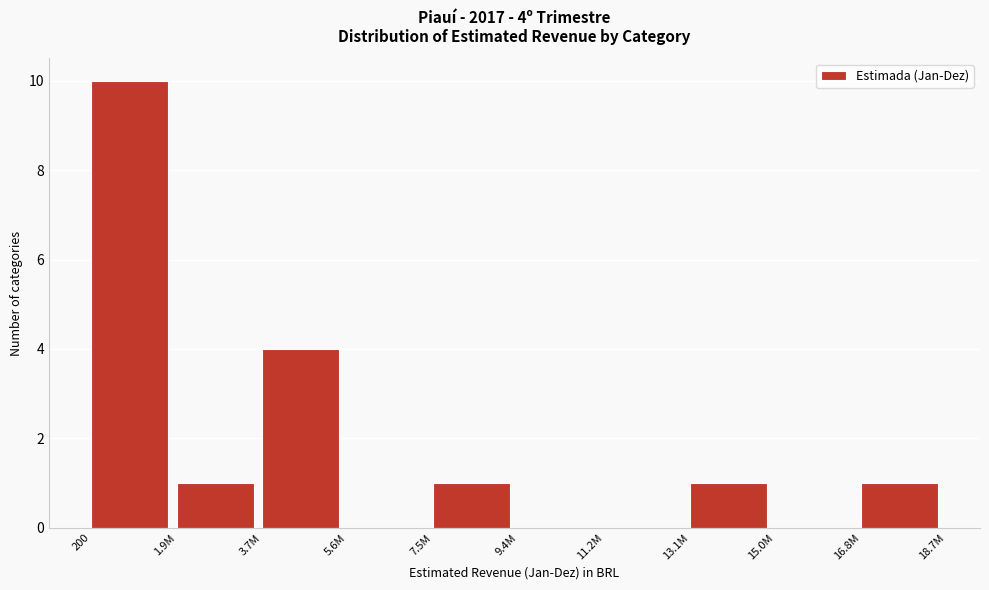

Reading right to left, extract all data points from this chart.

16.8M=1	15.0M=0	13.1M=1	11.2M=0	9.4M=0	7.5M=1	5.6M=0	3.7M=4	1.9M=1	200=10